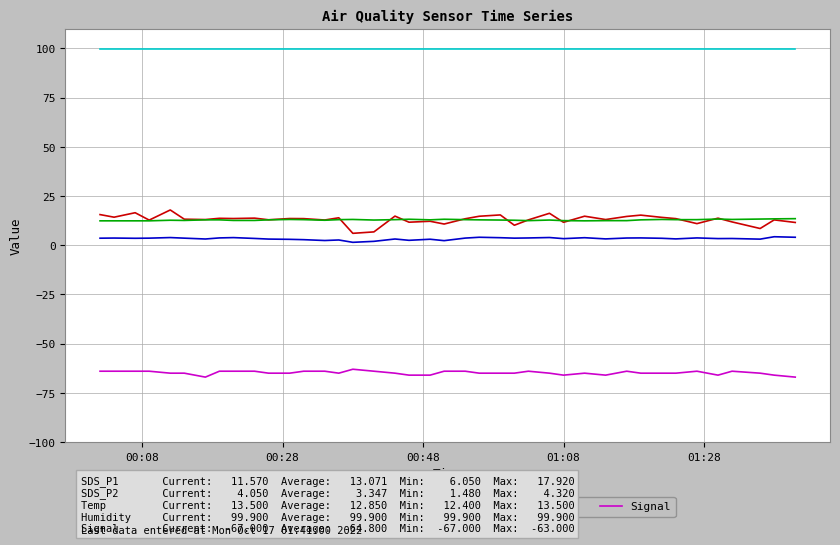

What is the minimum value for Humidity?

99.9